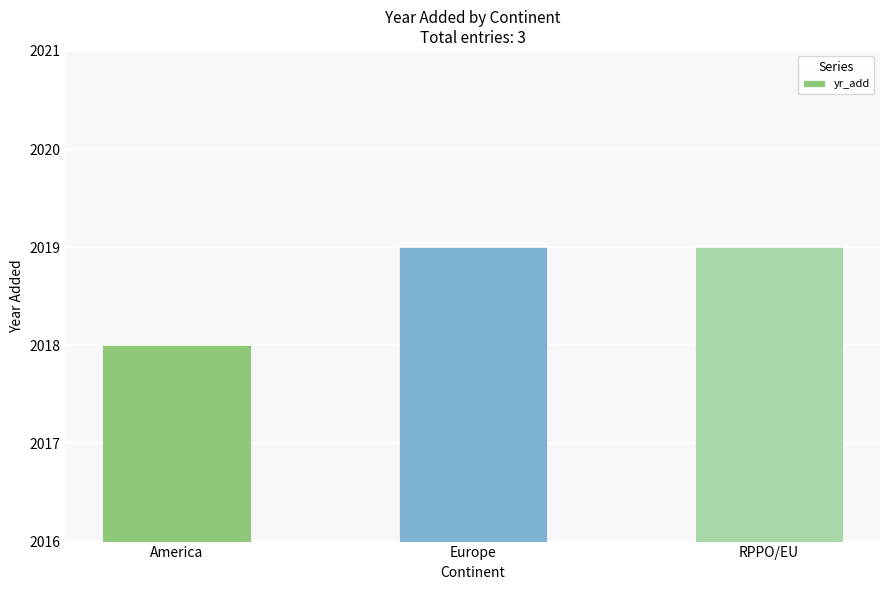

What is the smallest value displayed?

2018